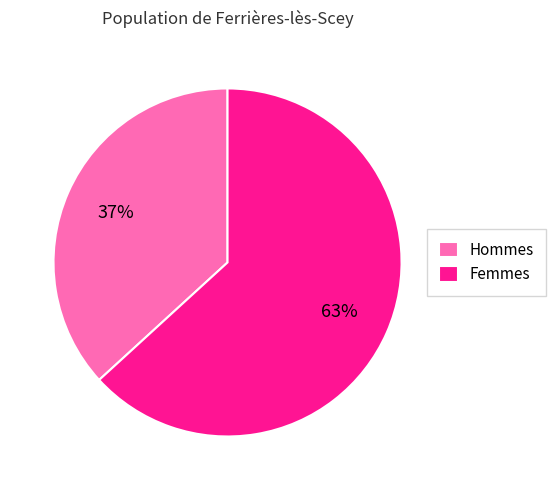

Approximately how many times larger is the value at Femmes compared to Hommes?

1.7